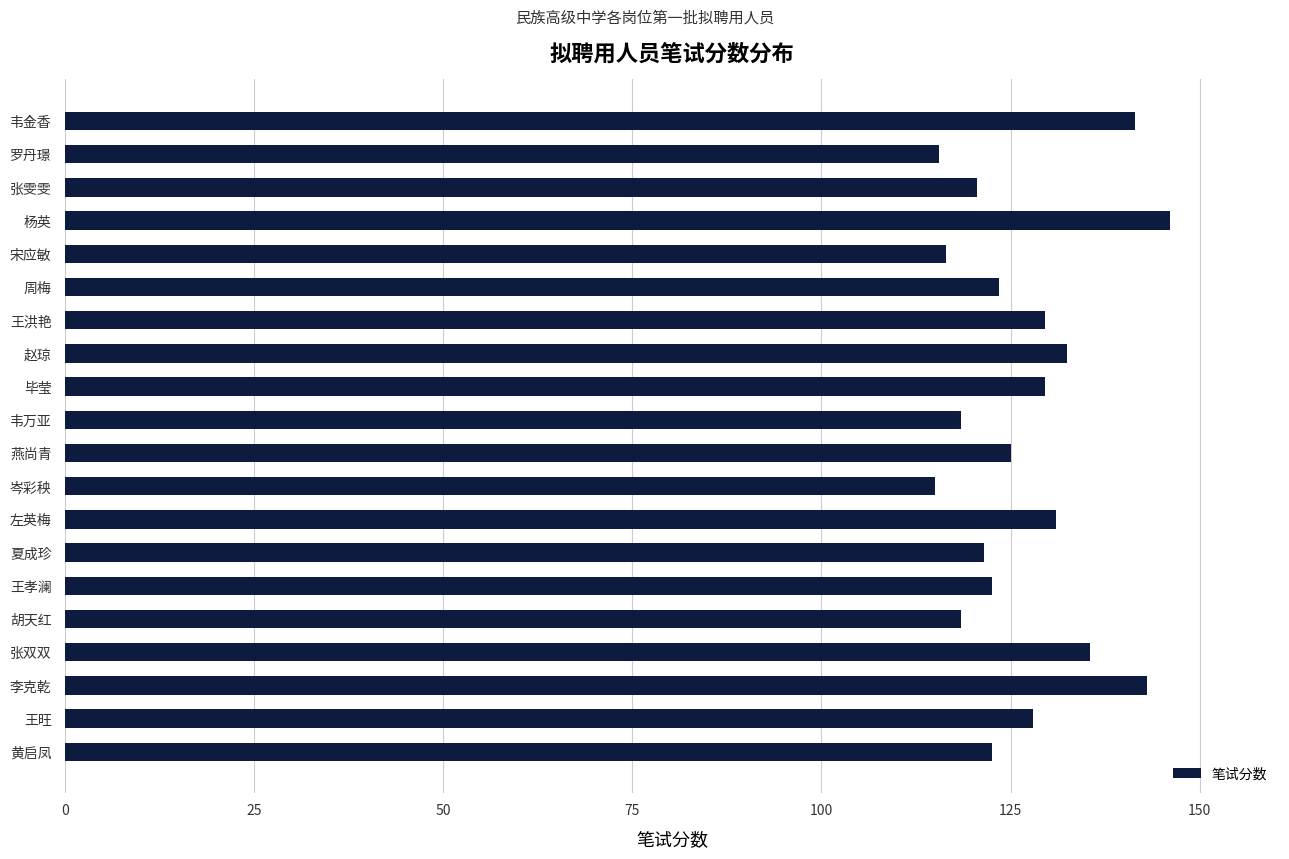

Is it true that the value at 张双双 is 59.2?

False